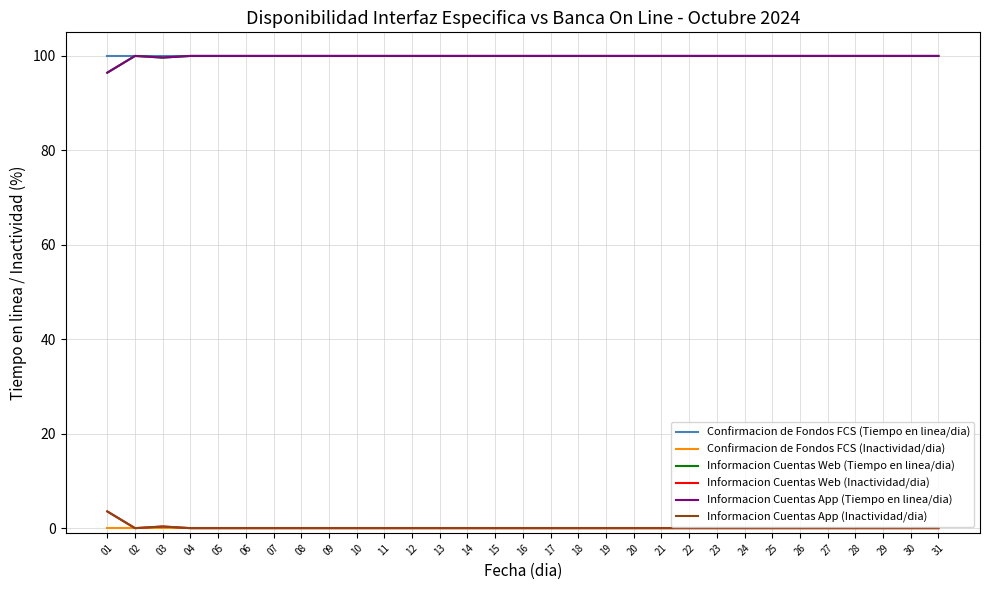

How many lines are shown in the chart?

6